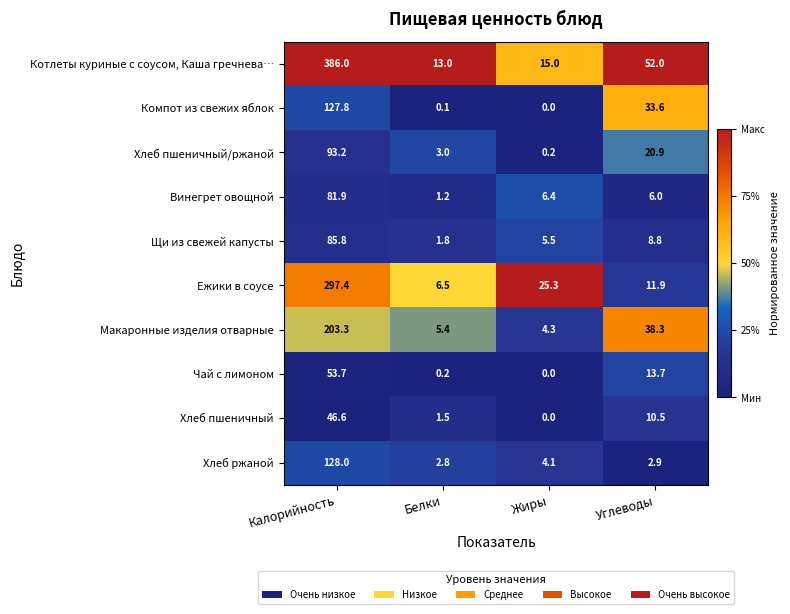

At Углеводы, list the series in order from largest to smallest.

Котлеты куриные с соусом, Каша гречнева…, Макаронные изделия отварные, Компот из свежих яблок, Хлеб пшеничный/ржаной, Чай с лимоном, Ежики в соусе, Хлеб пшеничный, Щи из свежей капусты, Винегрет овощной, Хлеб ржаной